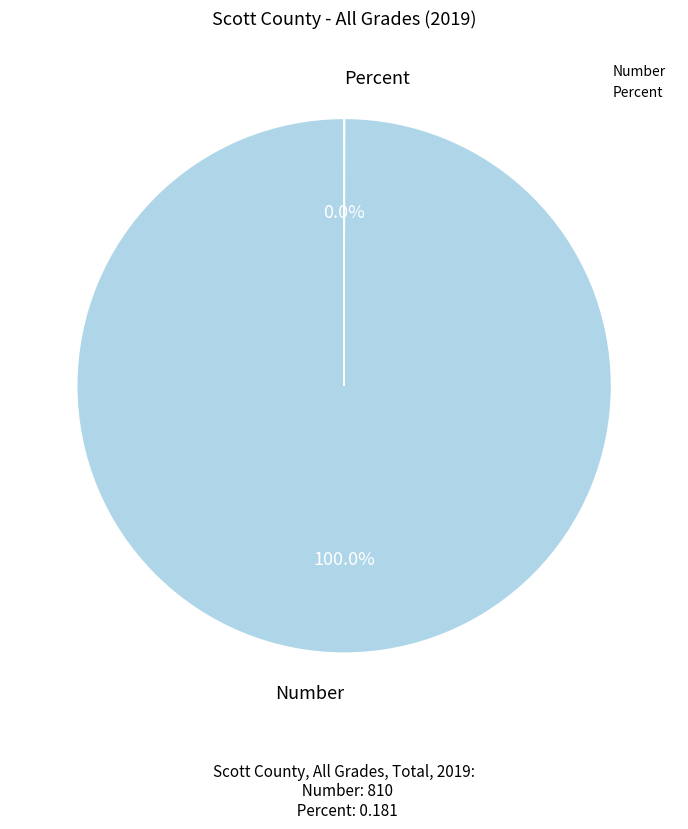

Does any single category account for the majority?

Yes